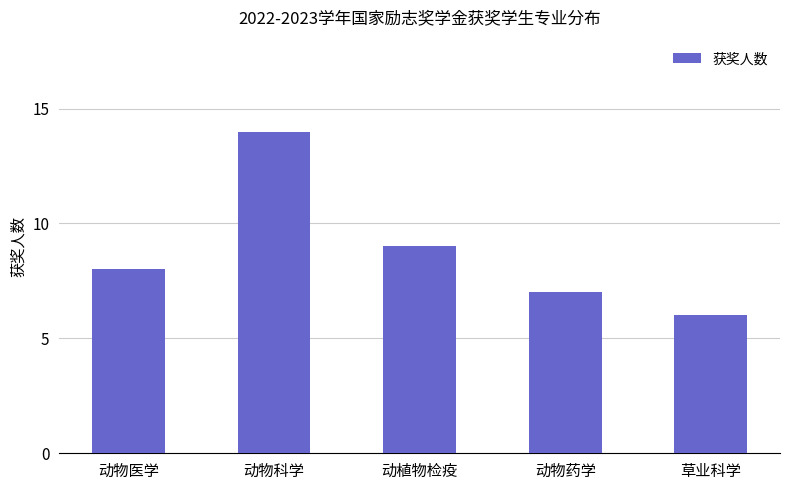

At which label is the value closest to 10?

动植物检疫